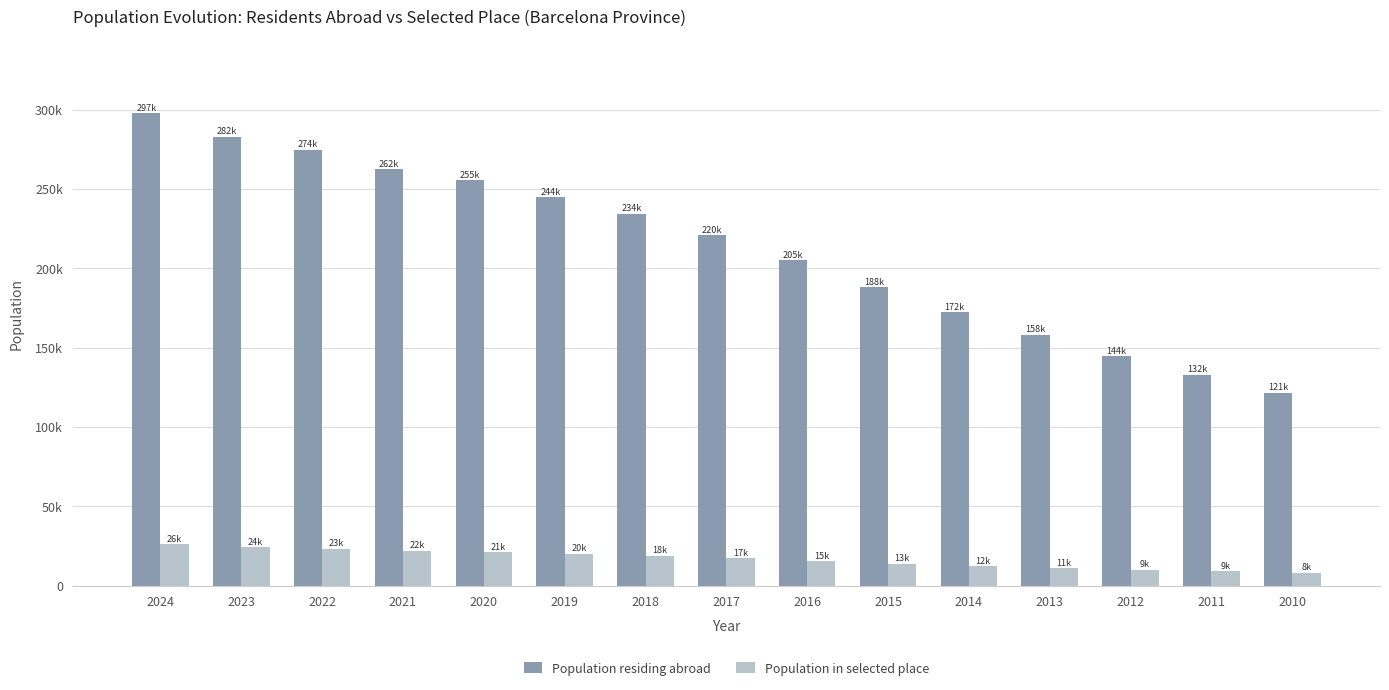

List the labels in order of Population residing abroad value, largest first.

2024, 2023, 2022, 2021, 2020, 2019, 2018, 2017, 2016, 2015, 2014, 2013, 2012, 2011, 2010